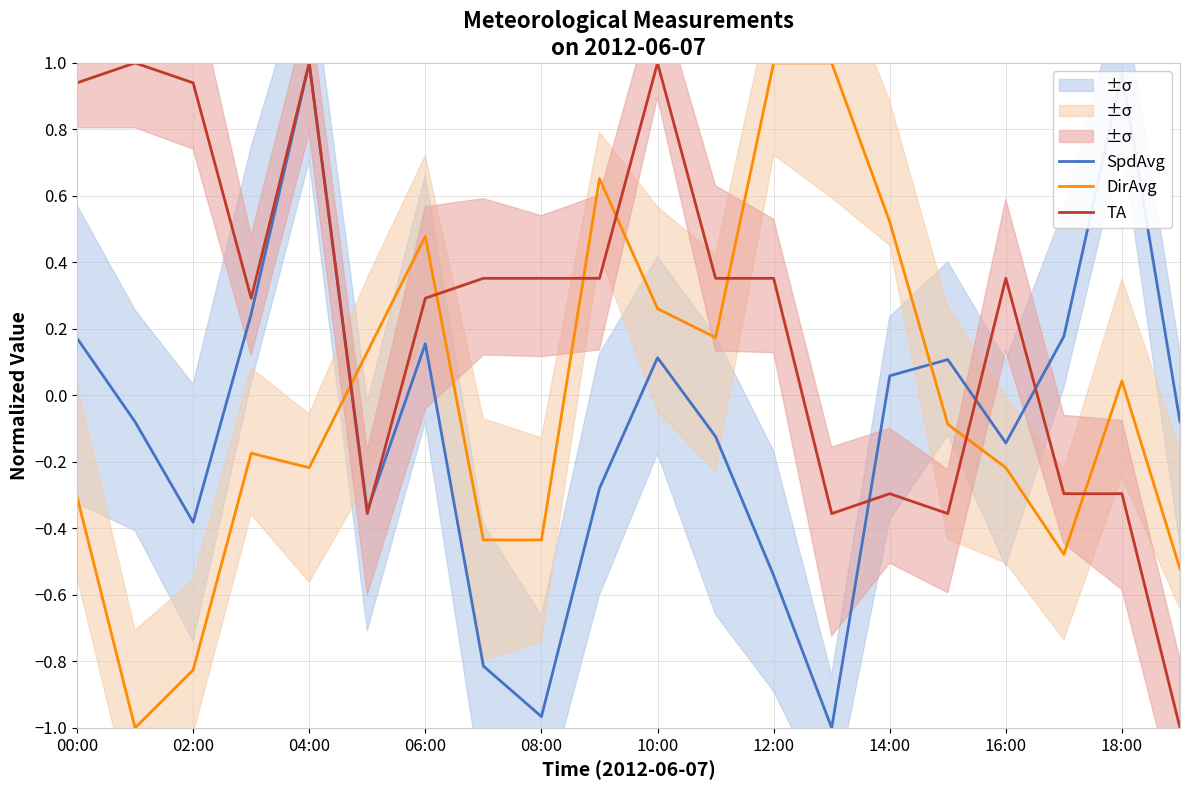

Which series ends up on top after the final intersection of DirAvg and SpdAvg?

SpdAvg